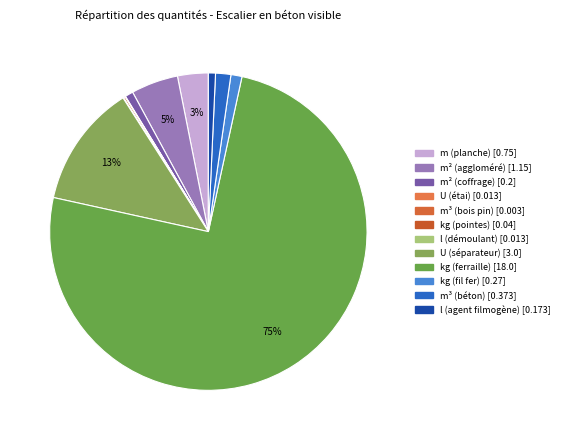

What percentage is NOT represented by U (étai)?

99.9%